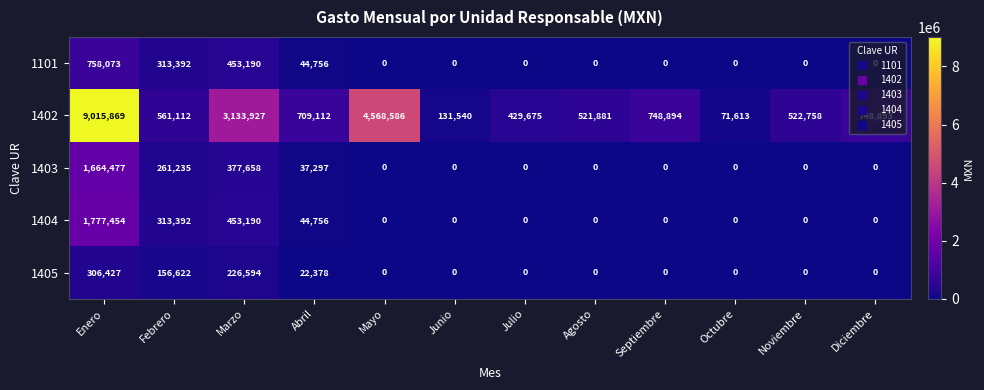

At which category is the sum across all series the highest?

Enero